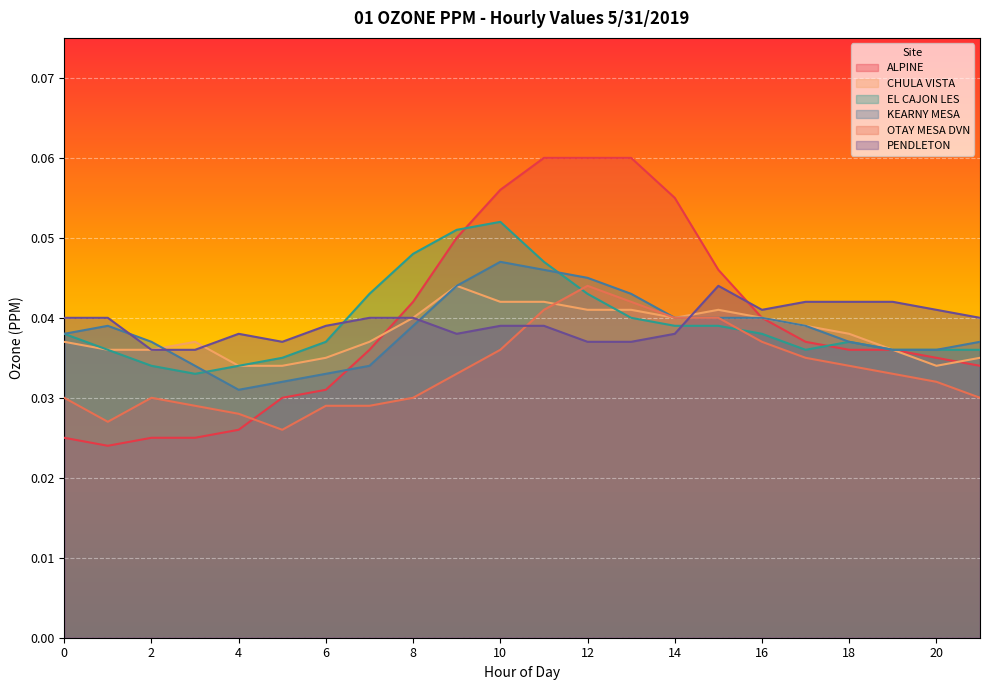

Rank the categories by EL CAJON LES value from highest to lowest.

10, 9, 8, 11, 7, 12, 13, 14, 15, 0, 16, 6, 18, 1, 17, 19, 20, 21, 5, 2, 4, 3